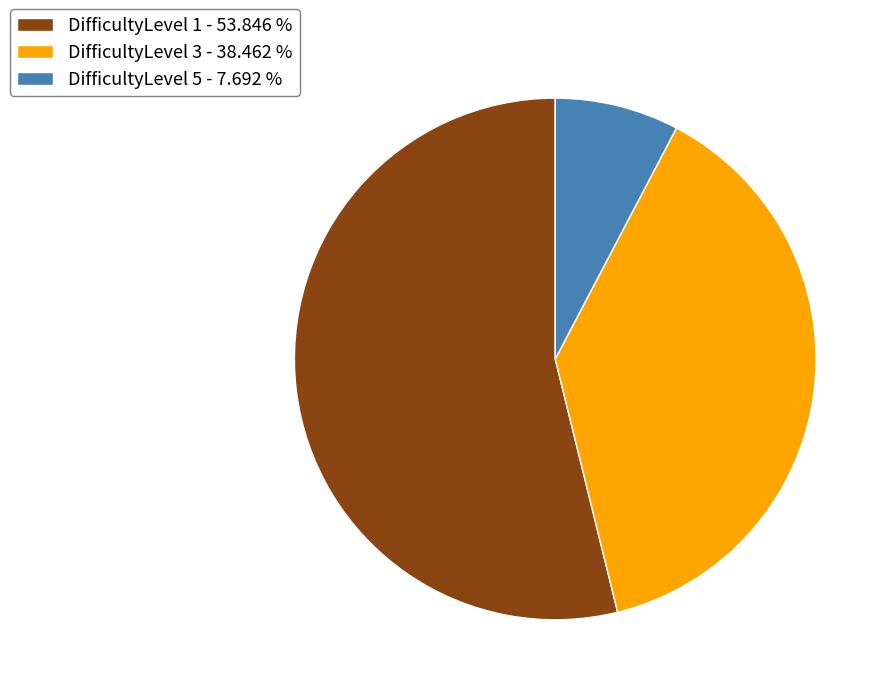

Approximately how many times larger is the value at DifficultyLevel 3 - 38.462 % compared to DifficultyLevel 1 - 53.846 %?

0.7